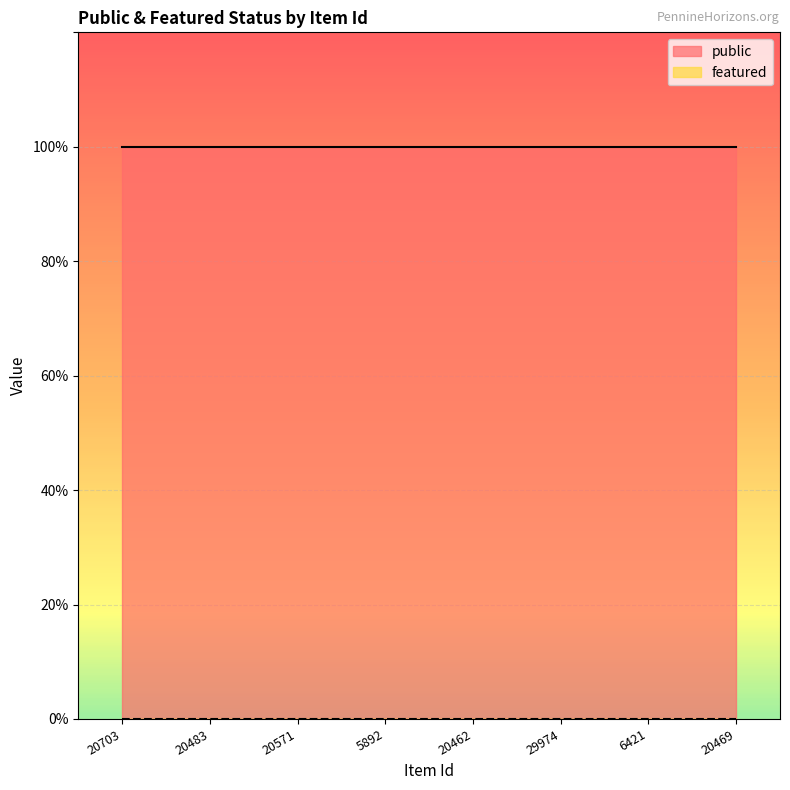

At how many categories does at least one series exceed 0?

8